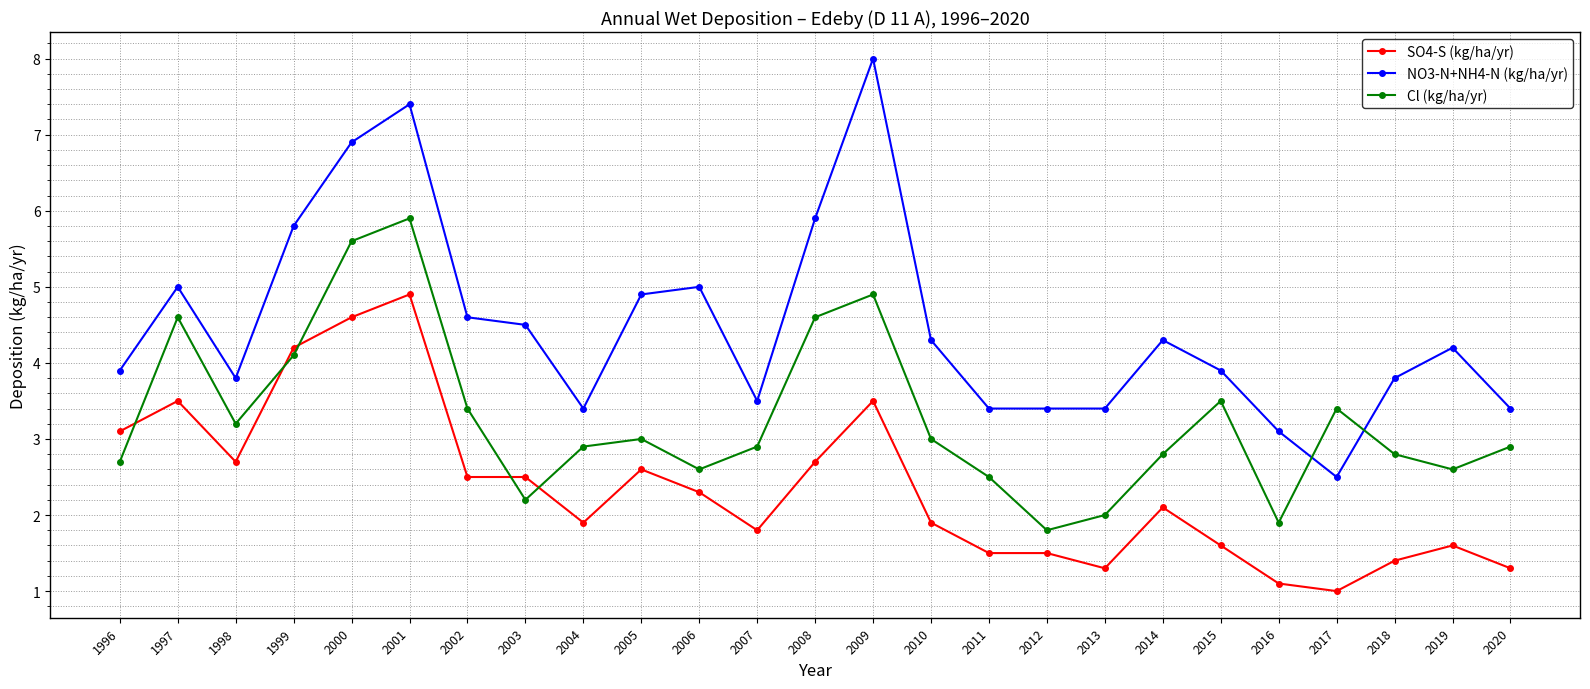

At which label does SO4-S (kg/ha/yr) reach its minimum?

2017